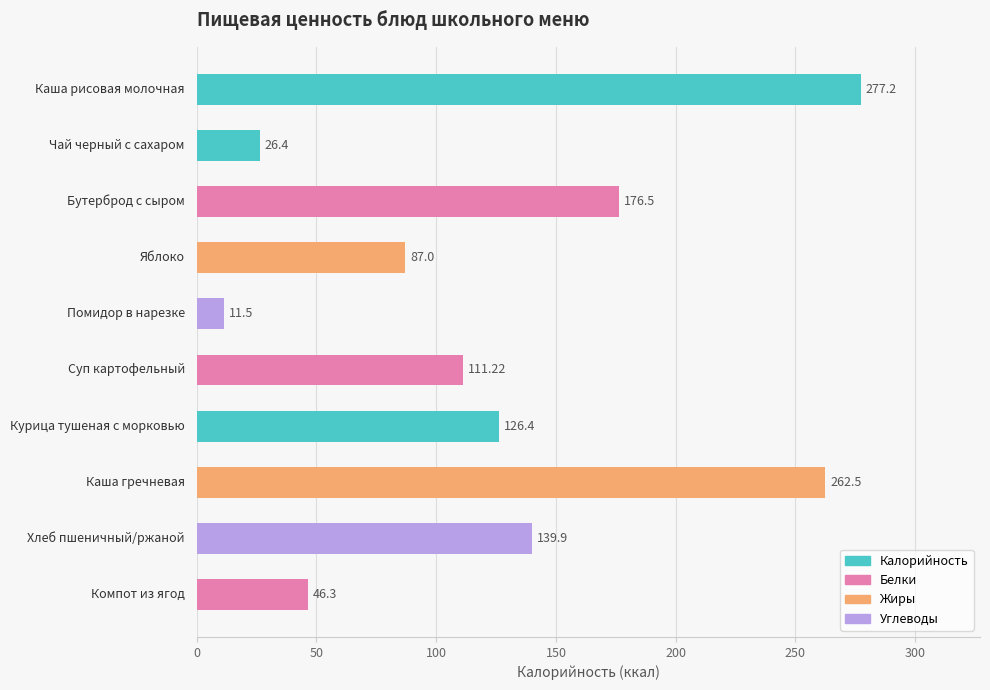

What is the difference between the maximum and minimum values?

265.7